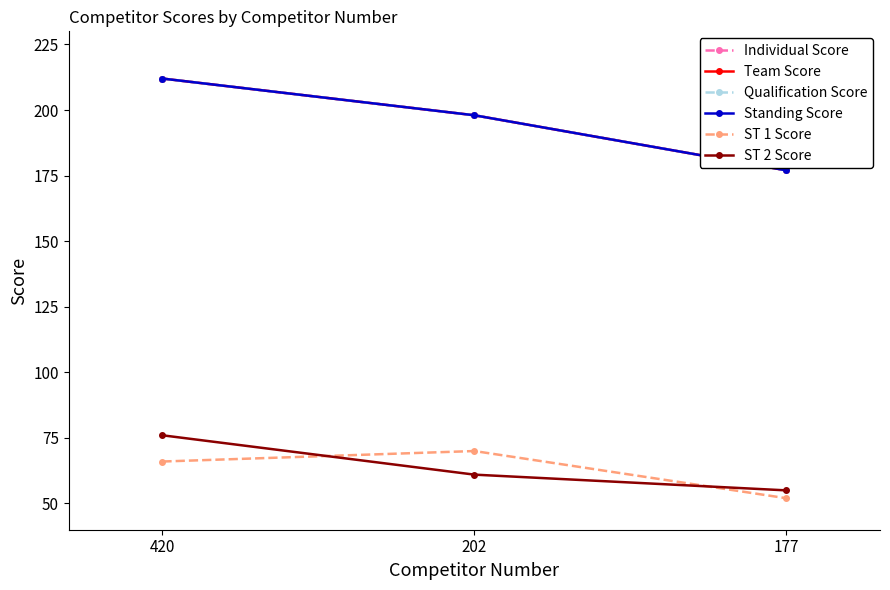

What is the sum of the Team Score values at 202 and 420?

410